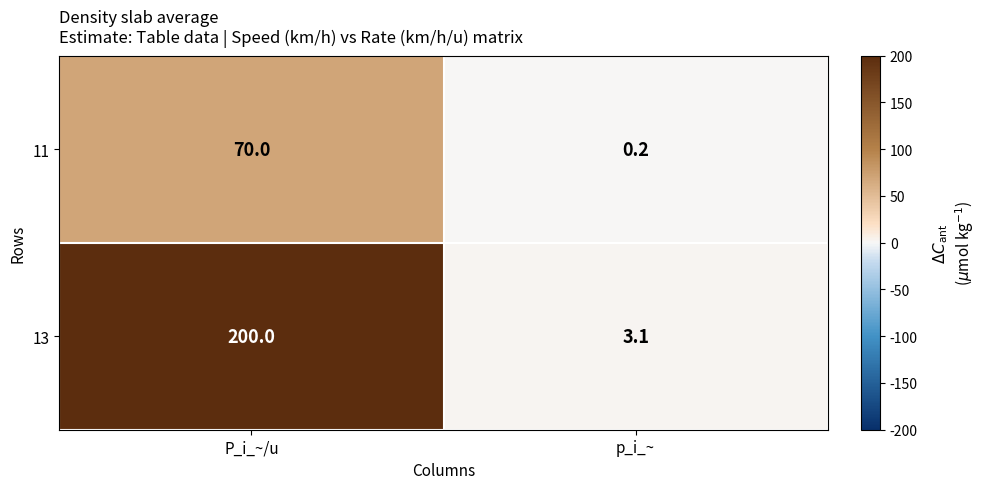

Reading left to right, what are all the values shown in this chart?

11: 70.0	0.2
13: 200.0	3.1